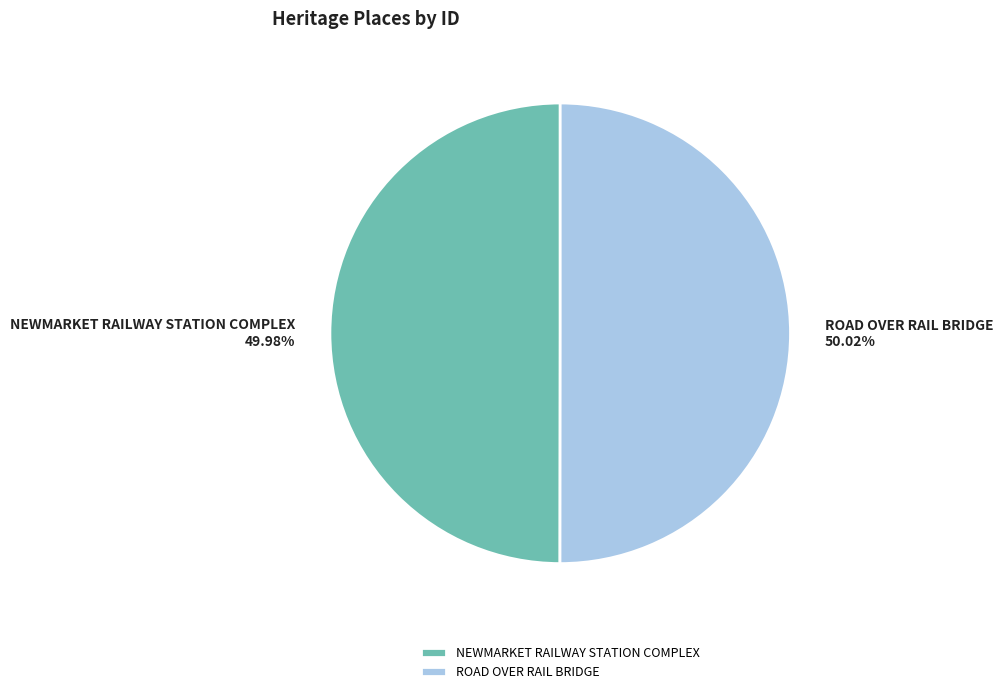

What is the ratio of the value at ROAD OVER RAIL BRIDGE to the value at NEWMARKET RAILWAY STATION COMPLEX?

1.0